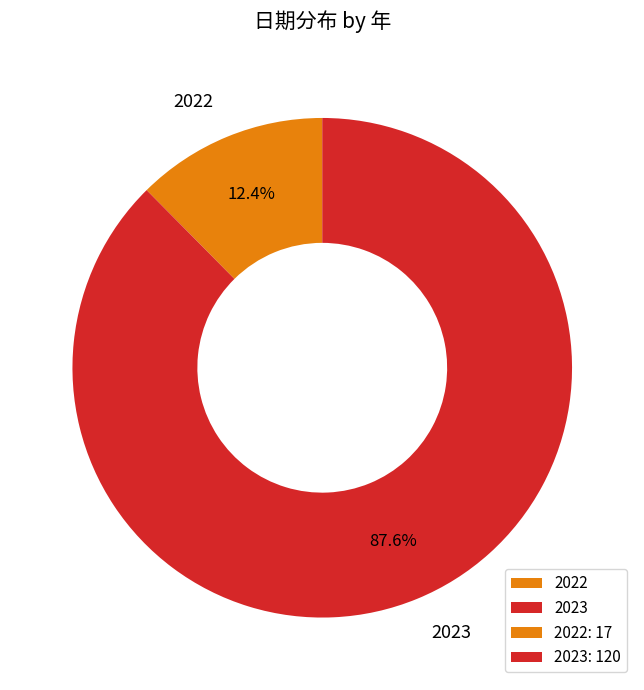

True or false: 2023 accounts for 82% of the total.

False